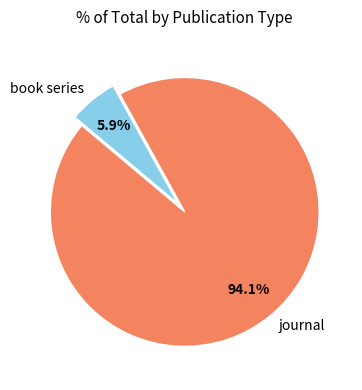

To the nearest percent, what percentage of the pie is journal?

94%